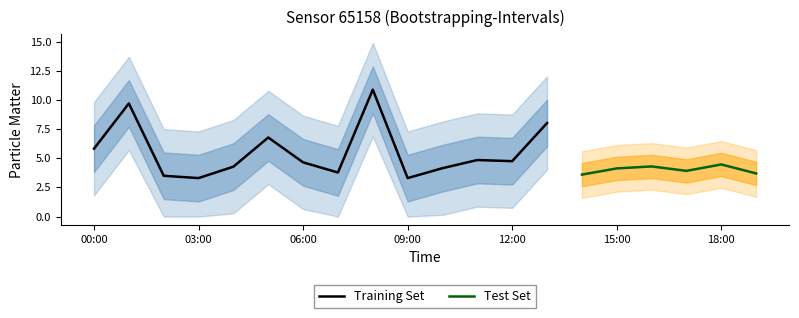

What is the value of the P2 point at the 3rd from the left?

3.2